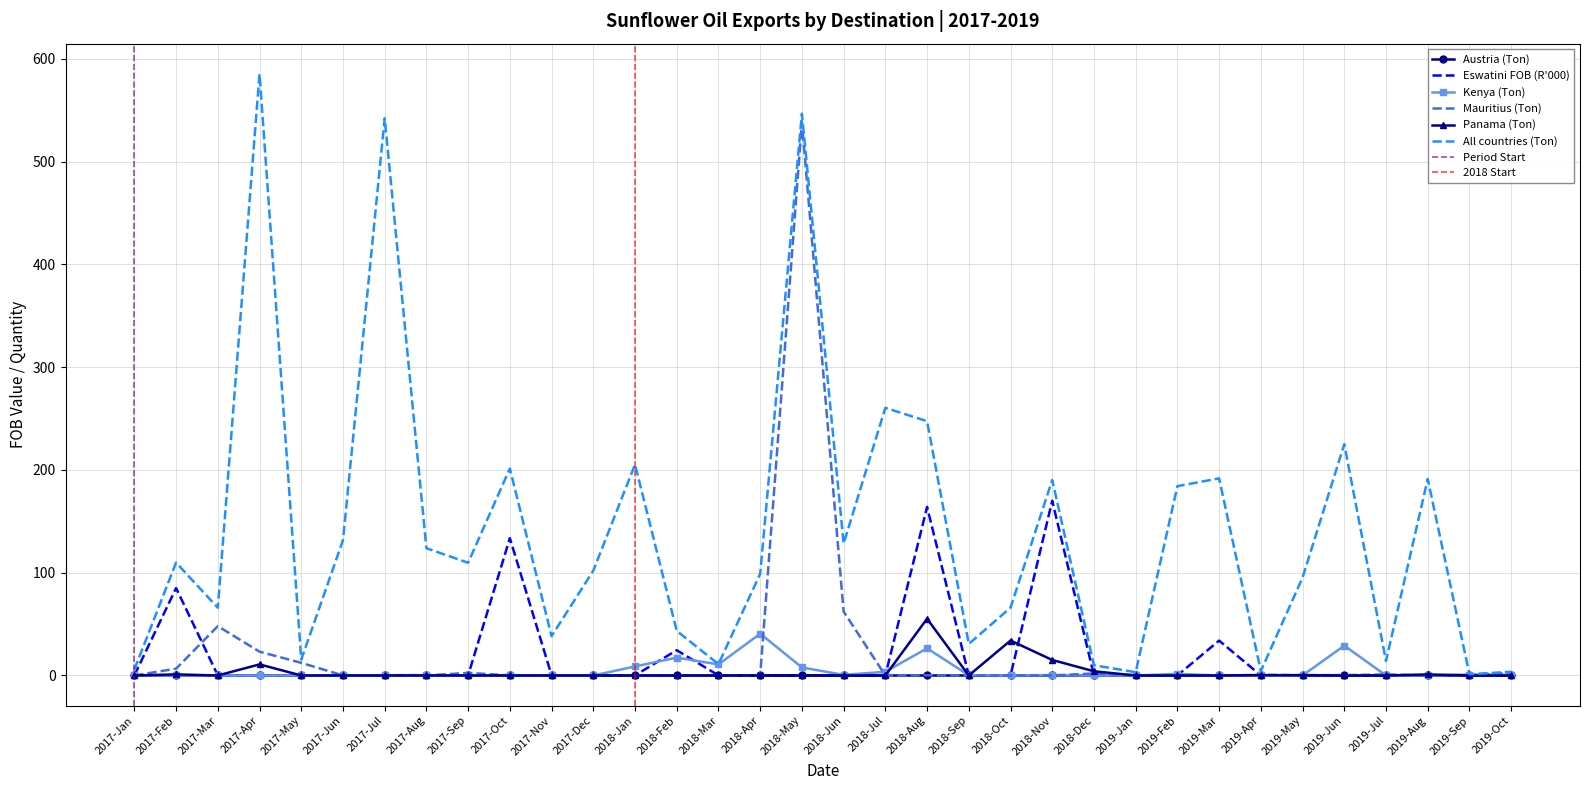

Between 2017-Nov and 2018-Jun, which series saw the biggest shift?

All countries (Ton)